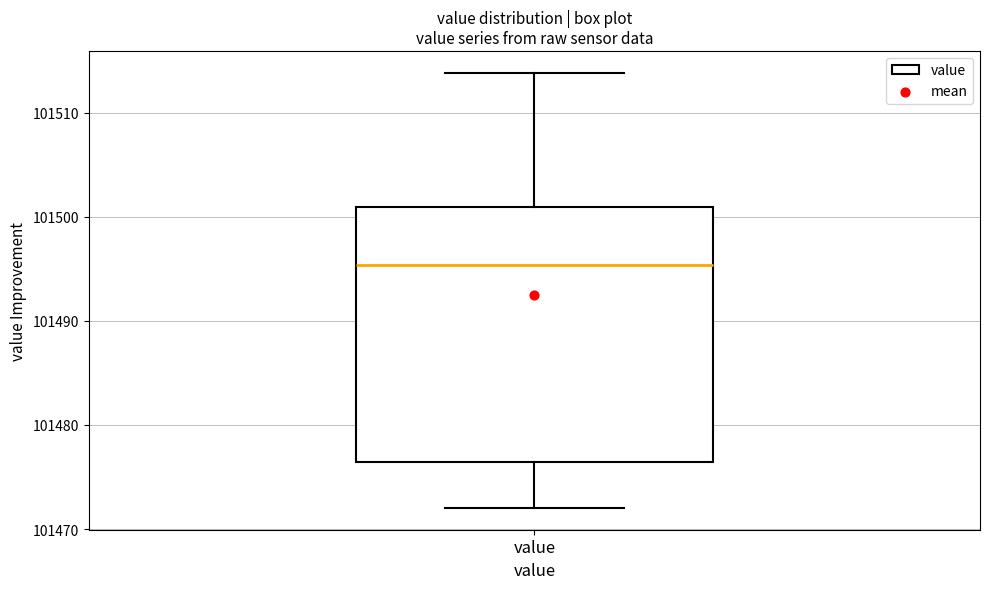

Where is the upper edge of the box for value on the y-axis? The values are not printed on the chart, so give them approximately, as read against the axis.

101501